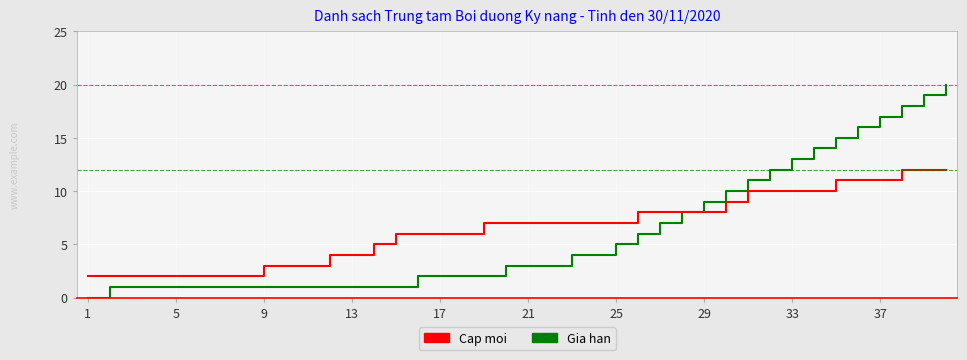

Which series has the largest range (max minus min)?

Cap moi